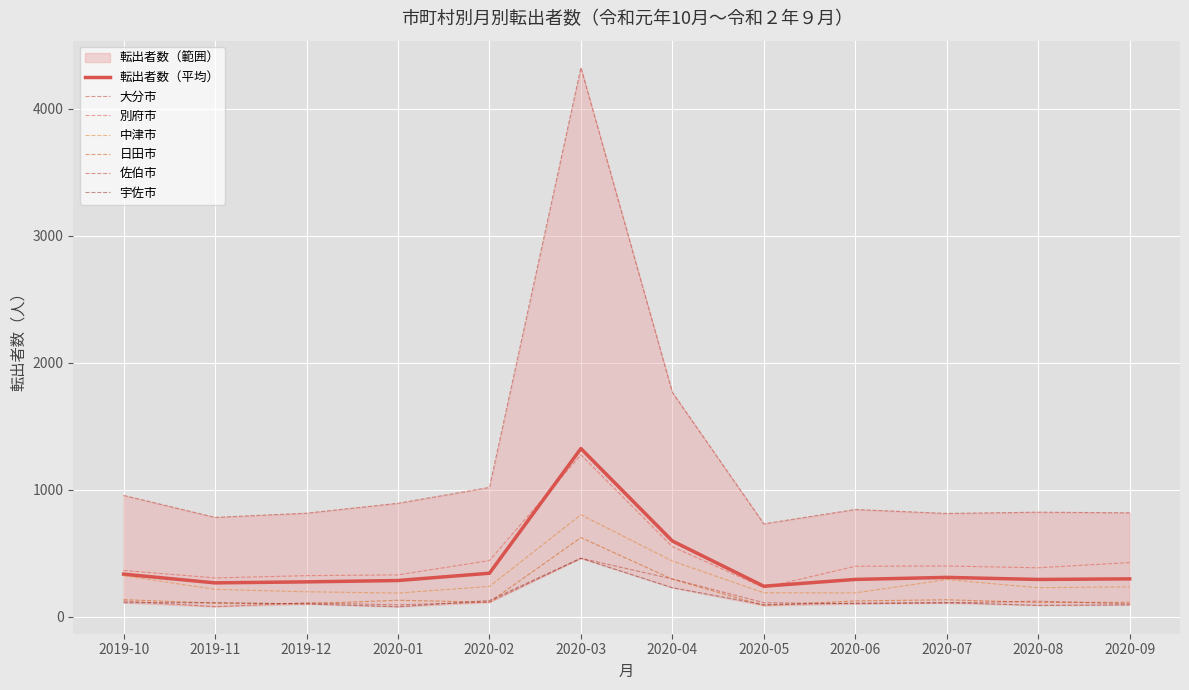

Is this an area chart (filled region under the line)?

No